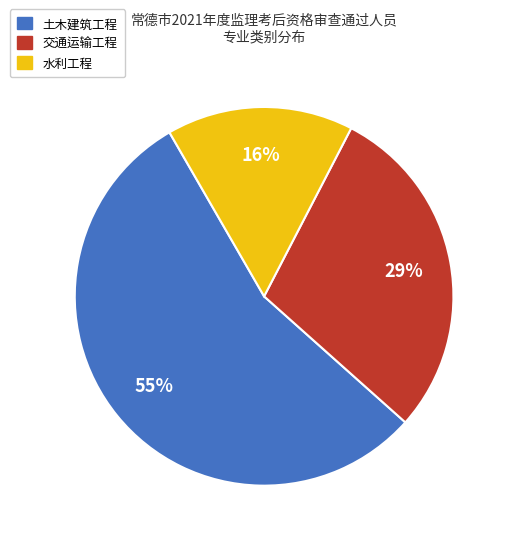

To the nearest percent, what is the combined percentage of 交通运输工程 and 土木建筑工程?

84%